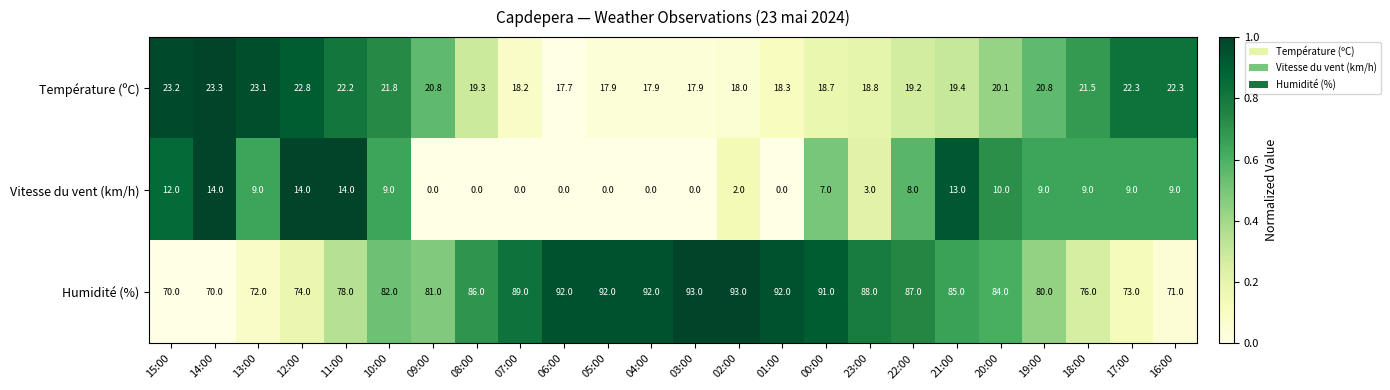

Rank the series at 11:00 from lowest to highest value.

Vitesse du vent (km/h), Température (ºC), Humidité (%)